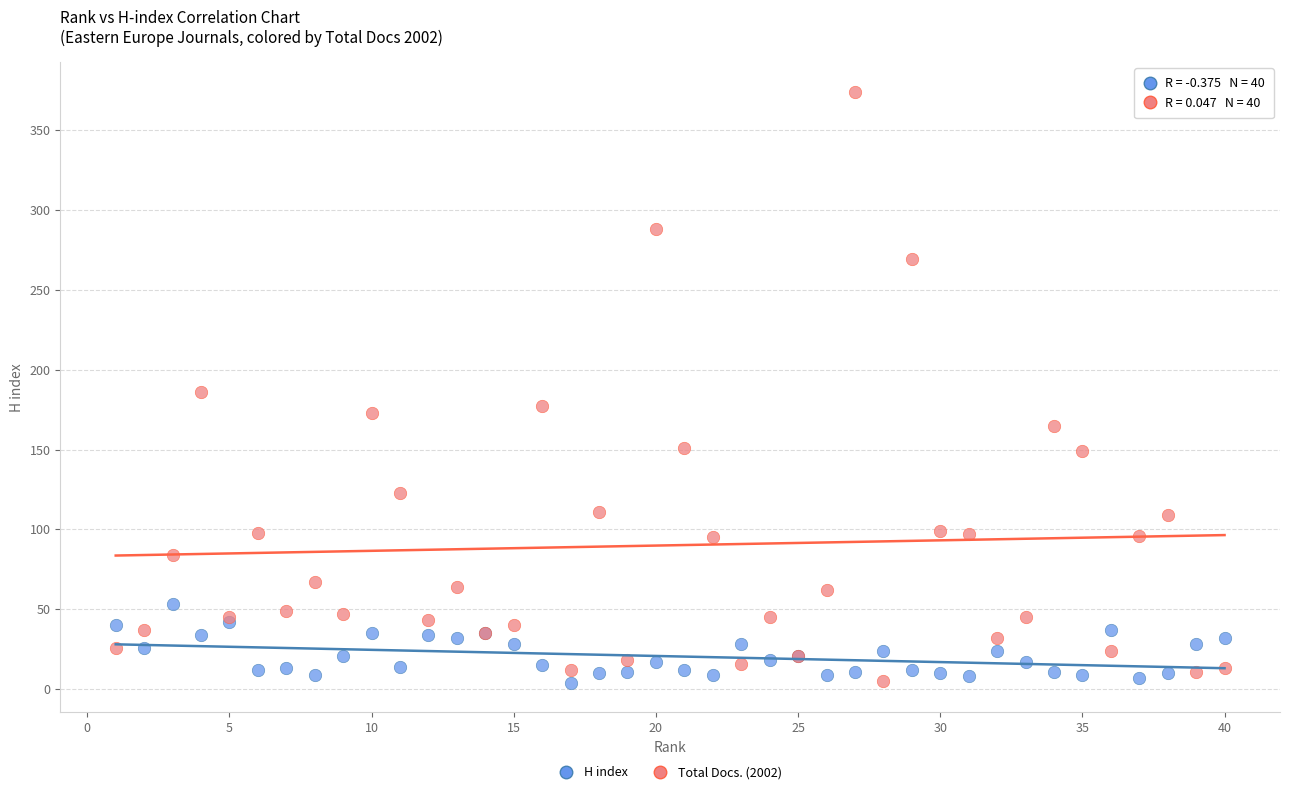

Which series has the largest Y range (max minus min)?

Total Docs. (2002)